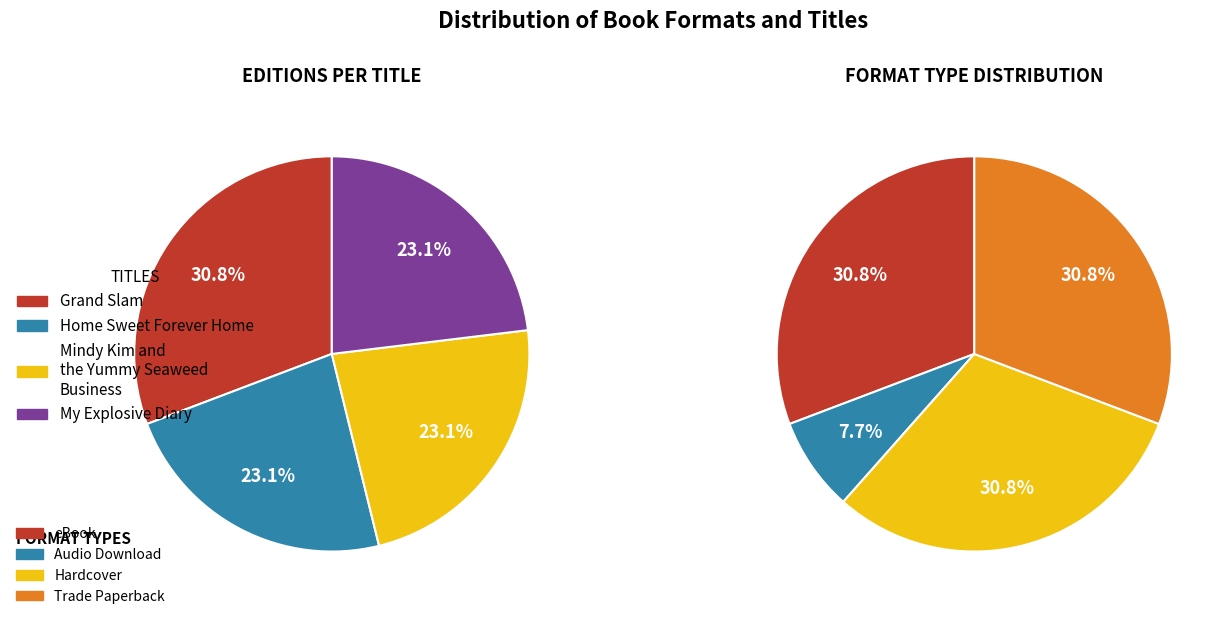

To the nearest percent, what is the average slice percentage?

25%